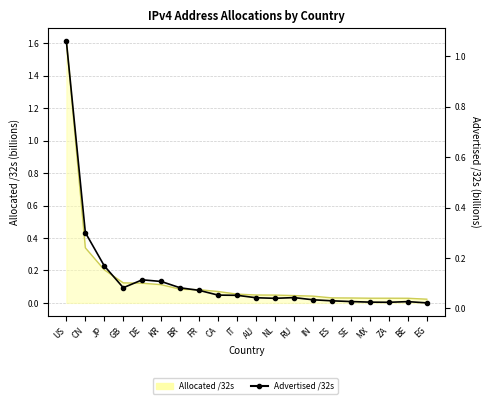

What is the change in value from CN to FR?

-0.2